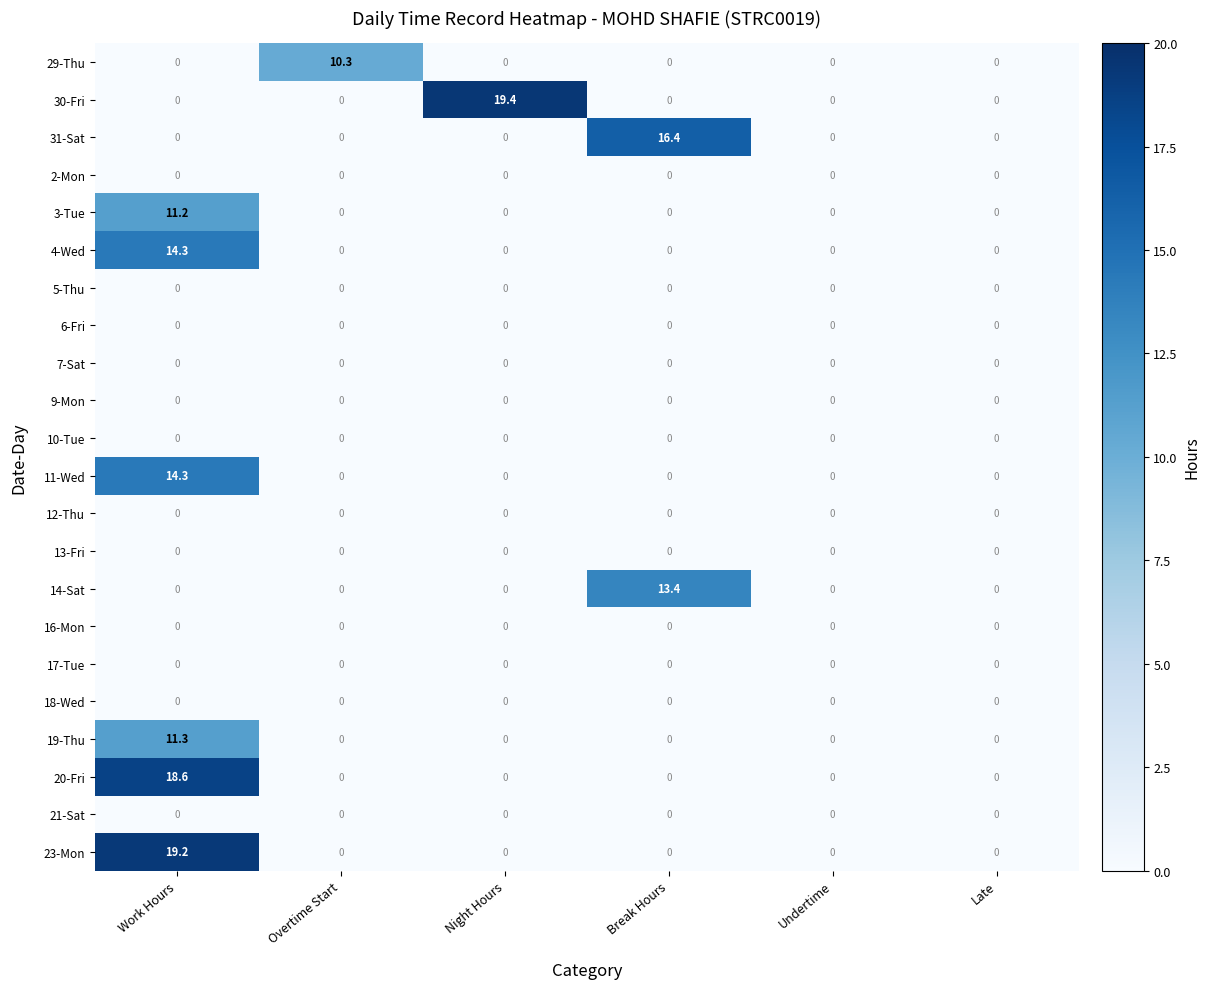

Which series has the largest total across all categories?

30-Fri